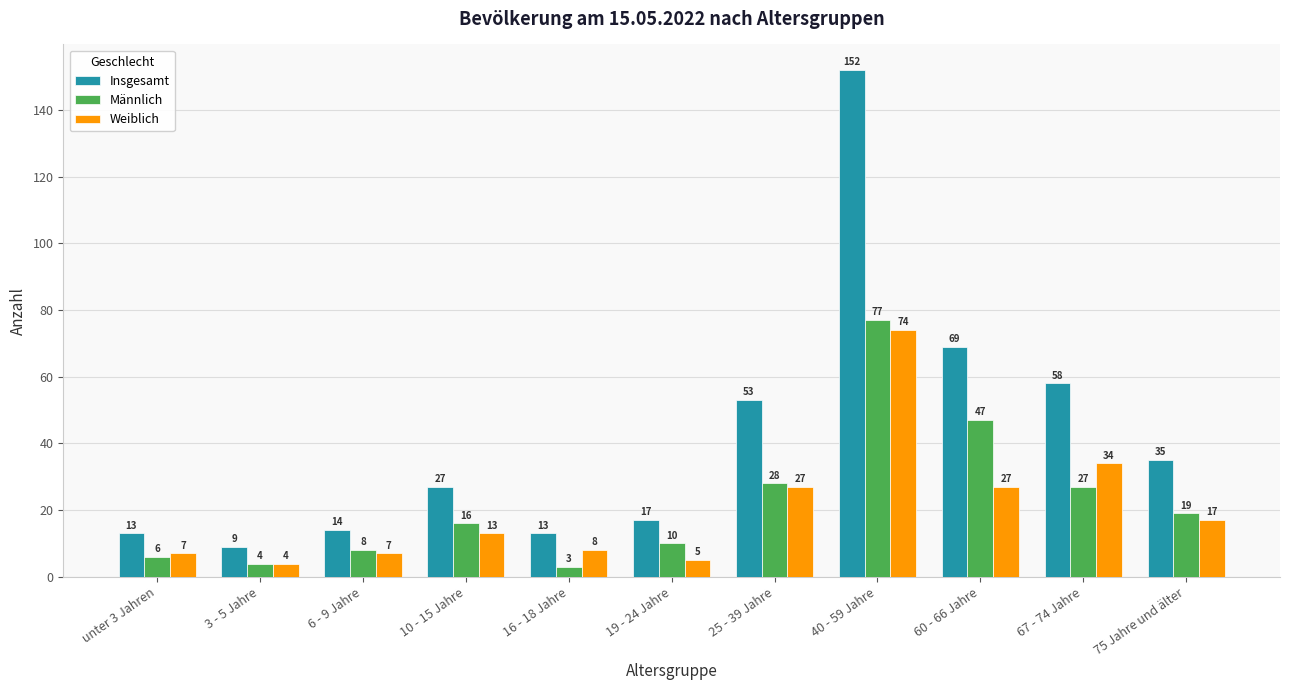

At which label is Insgesamt closest to 80?

60 - 66 Jahre